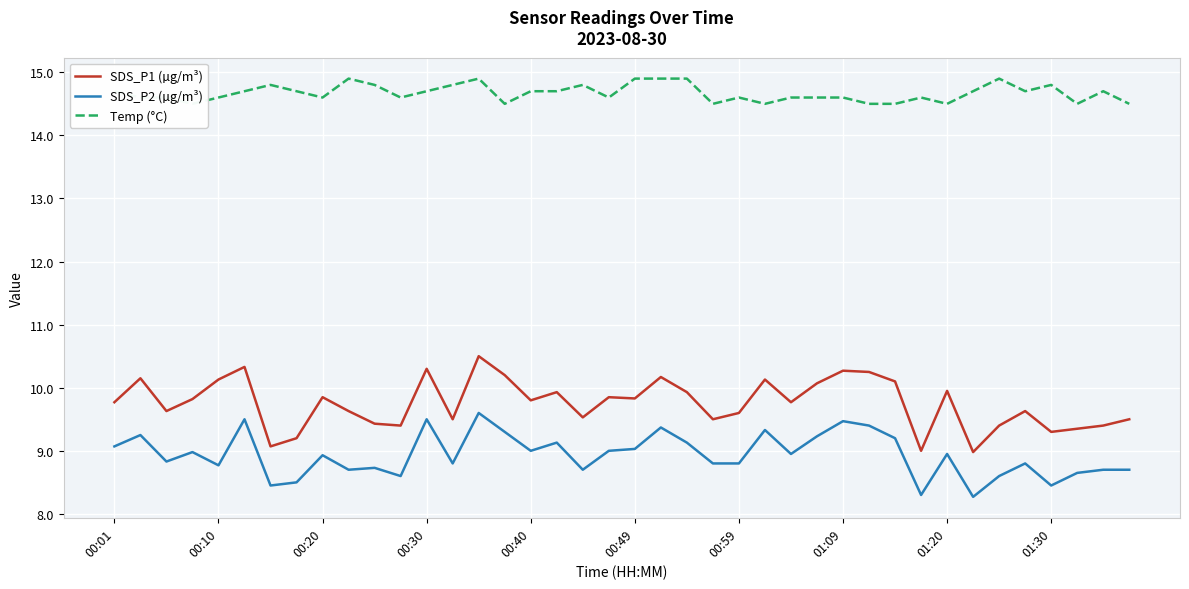

True or false: SDS_P1 (µg/m³) has a value of 16.5 at 01:20.

False